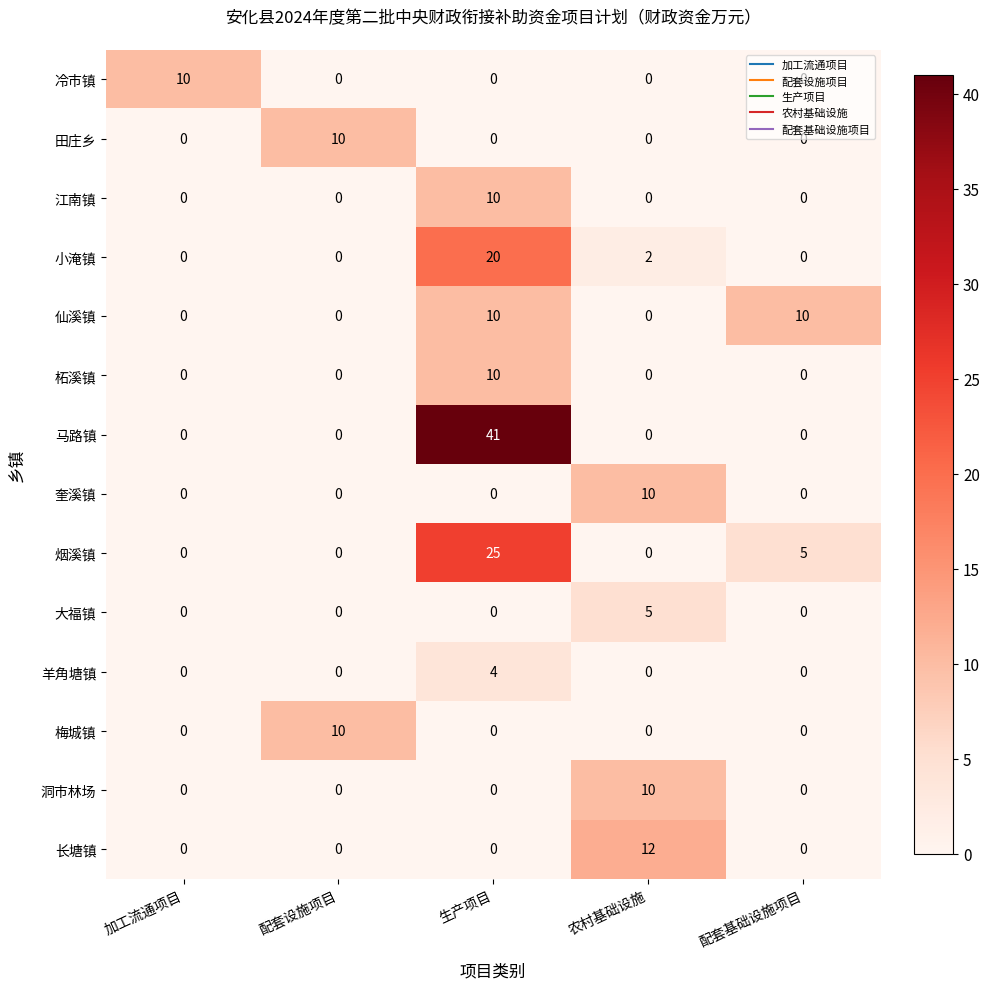

At which category is the sum across all series the highest?

生产项目